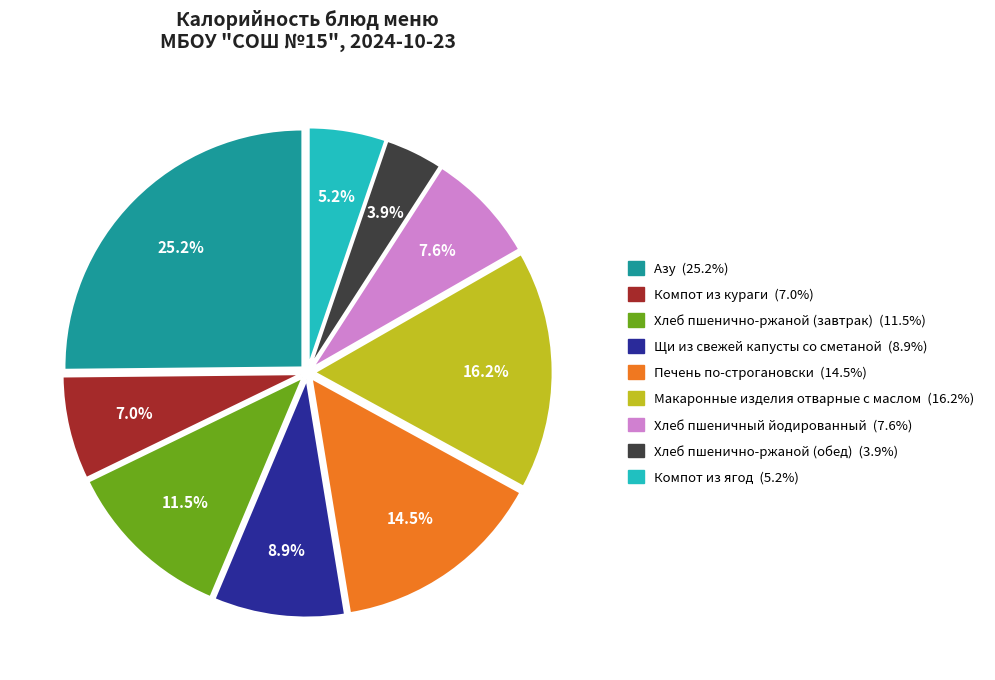

Combined, do Компот из ягод and Хлеб пшеничный йодированный account for over 50%?

No